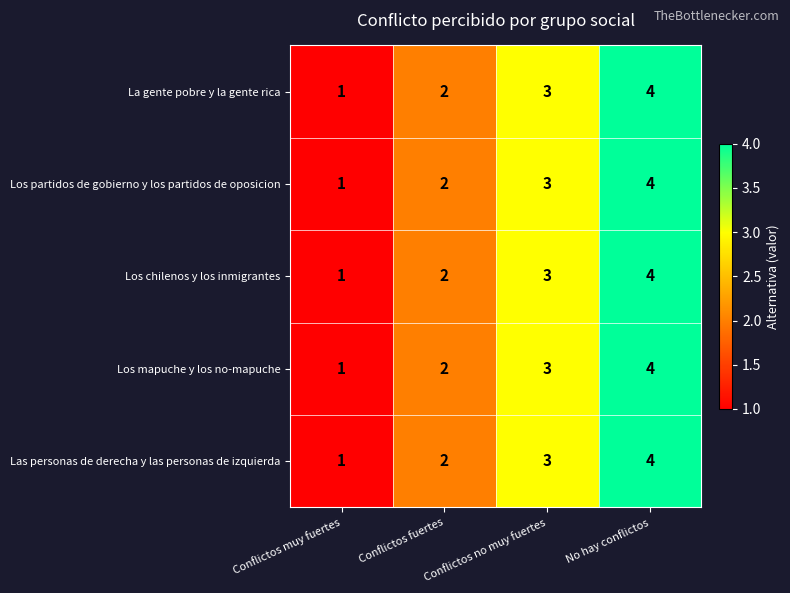

How many Los chilenos y los inmigrantes values are between 2 and 4?

3